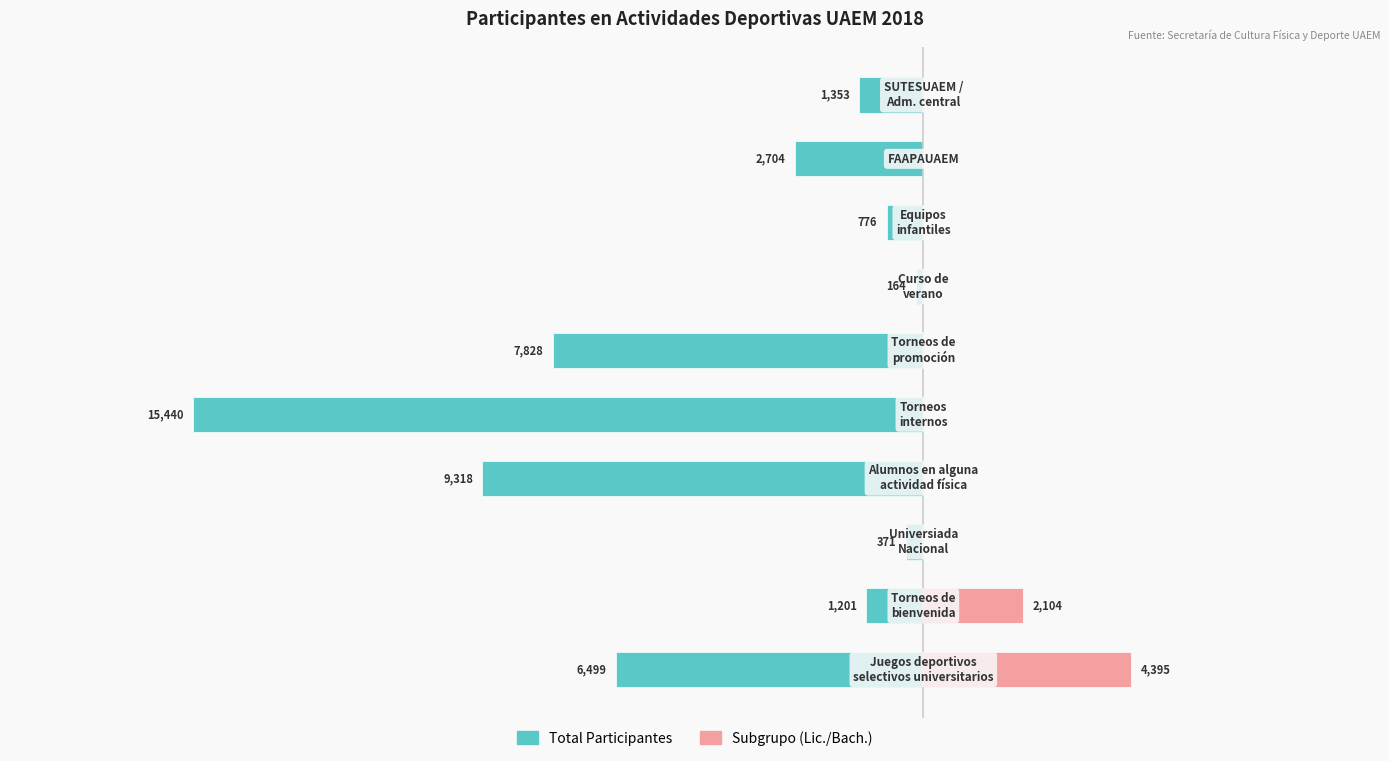

How many values in the Total Participantes series are below -1353?

5